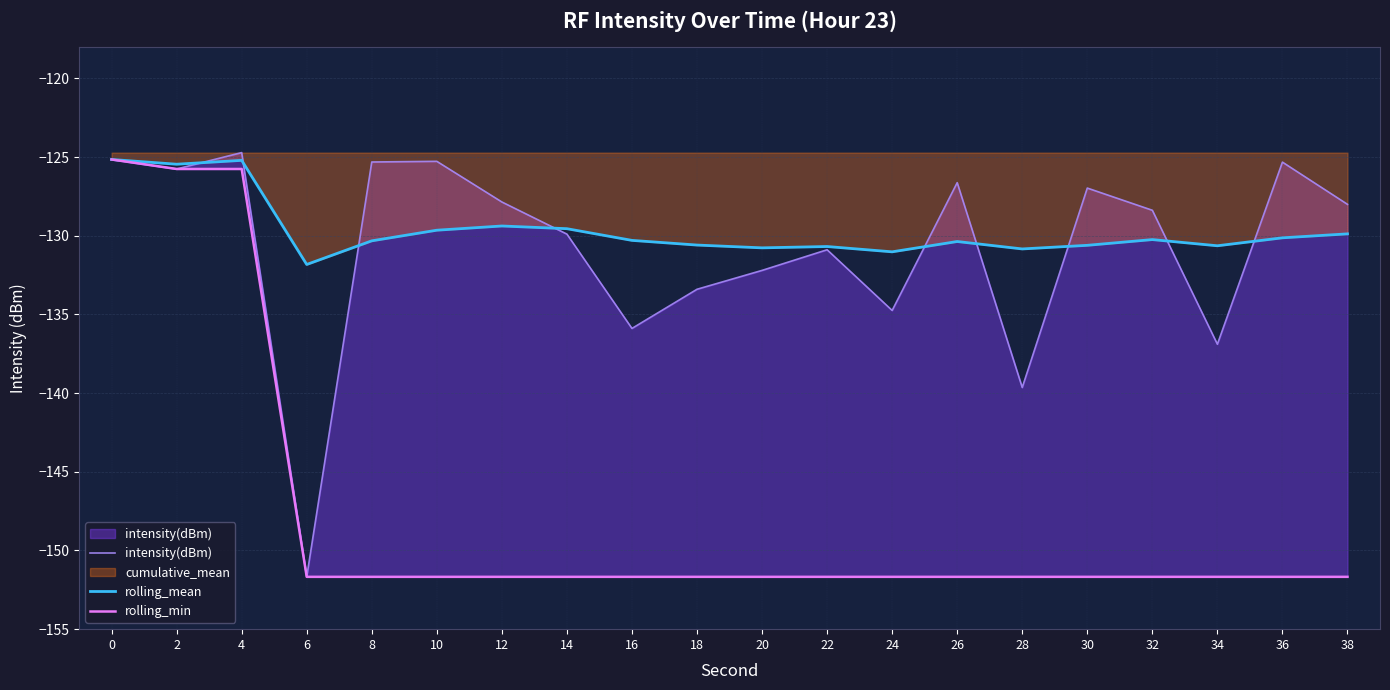

How many interior local valleys does the rolling_mean series have?

6